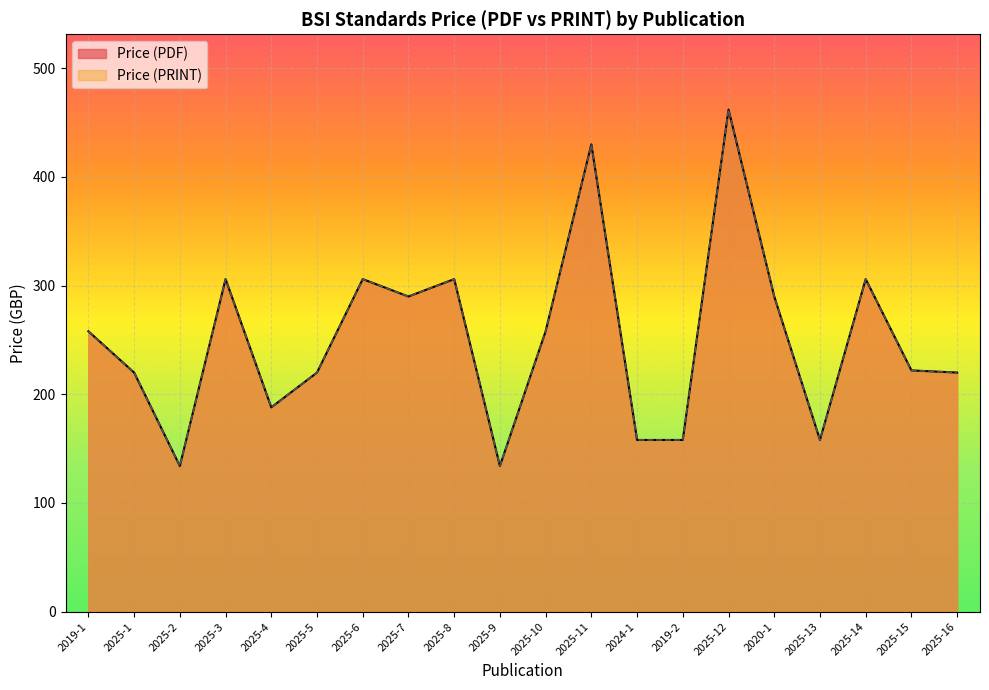

What is the difference between the maximum and minimum values in the Price (PRINT) series?

328